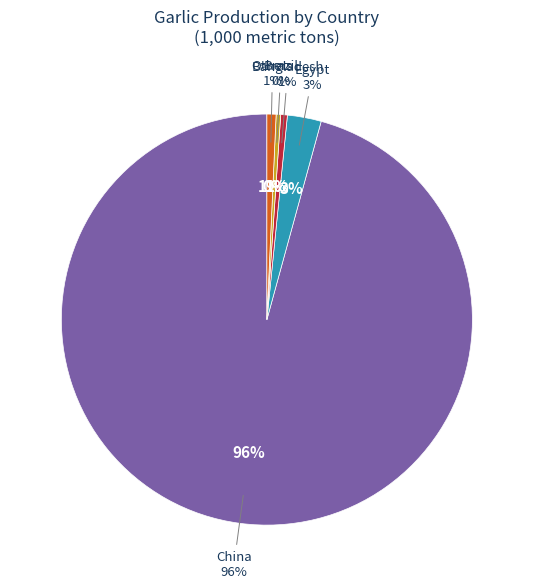

Which slice is the smallest?

Bulgaria